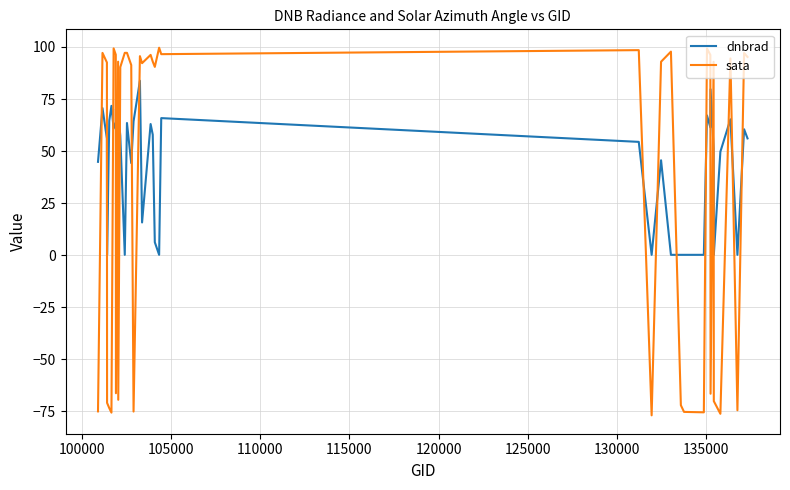

Which series has the largest total across all categories?

dnbrad